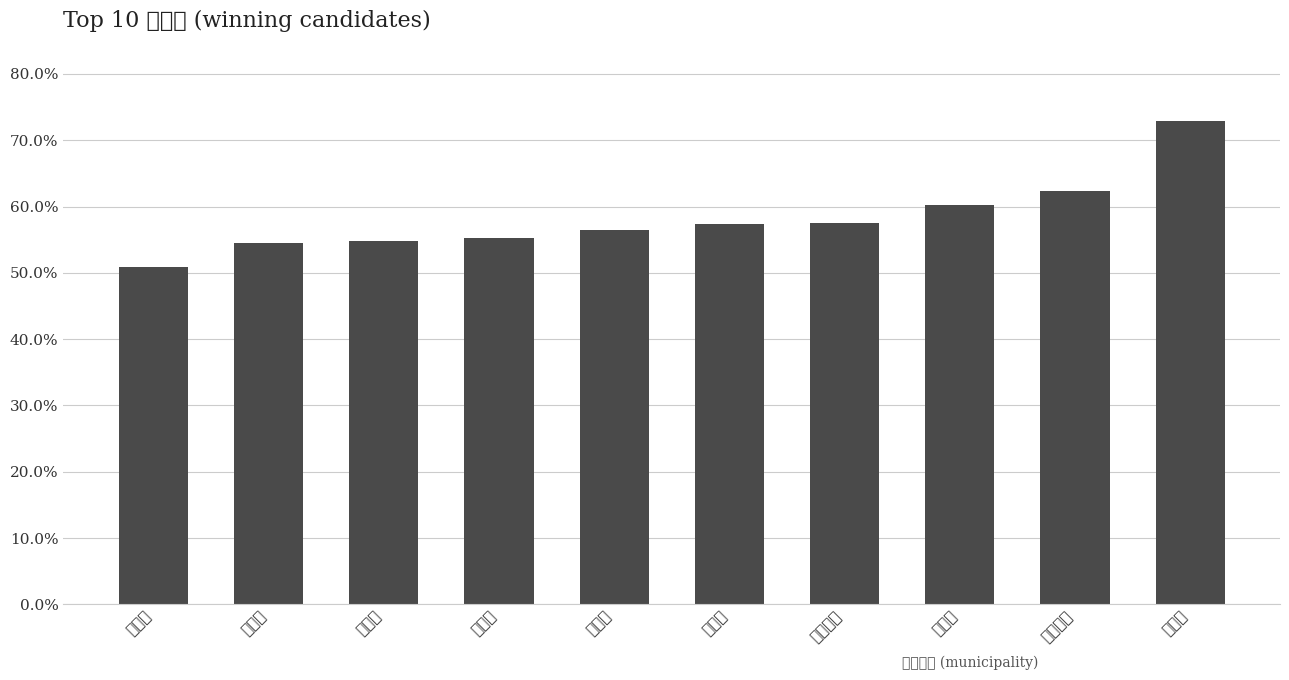

The value at 石狩市 is 0.6. True or false?

True